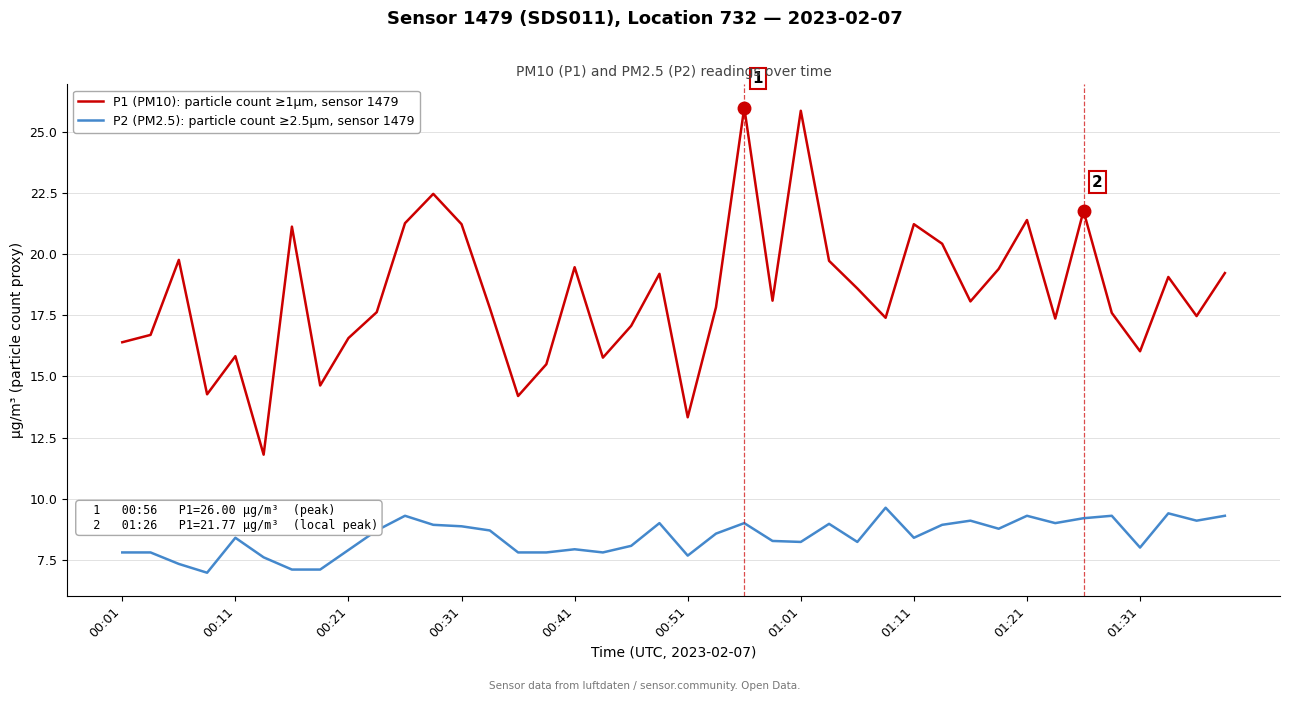

Which series has the widest spread of values?

P1 (PM10): particle count ≥1µm, sensor 1479